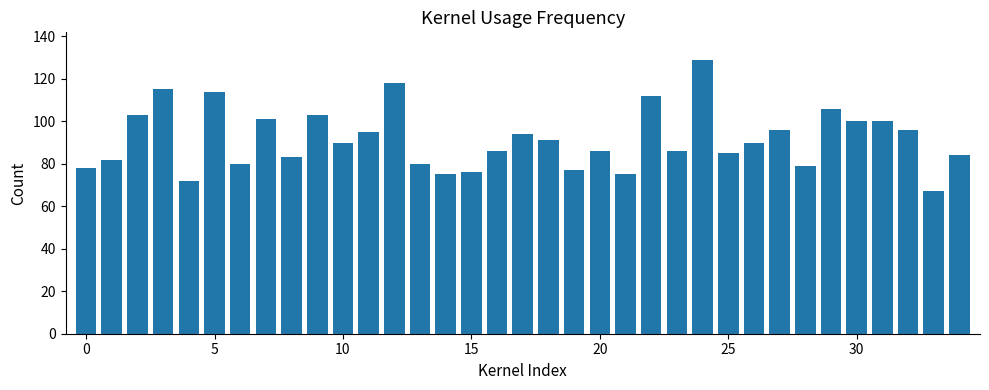

What is the value of the 18th bar from the left?

94